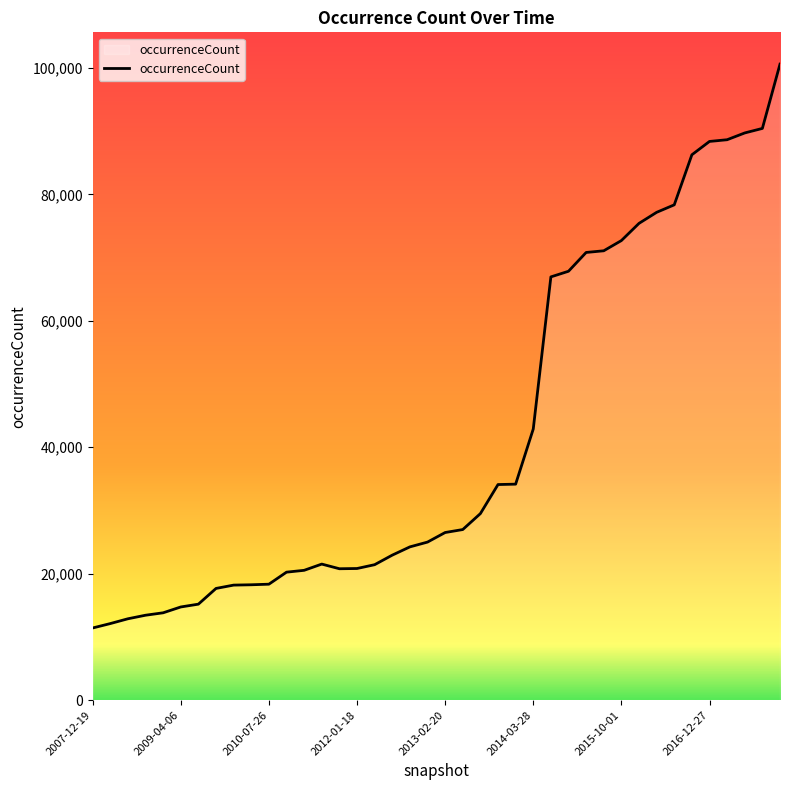

What is the smallest value displayed?

11419